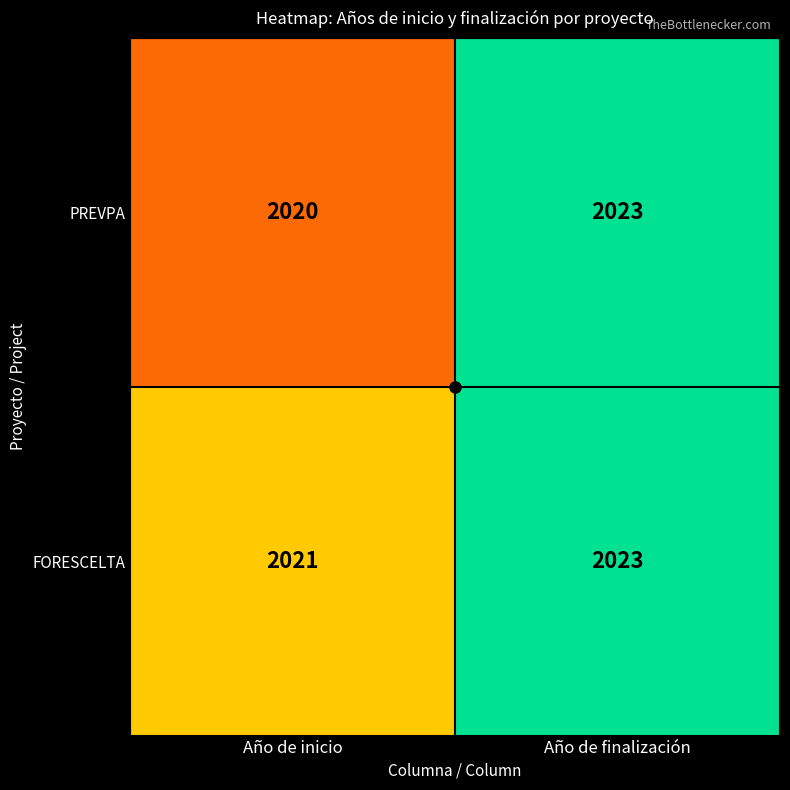

At which category is the sum across all series the highest?

Año de finalización